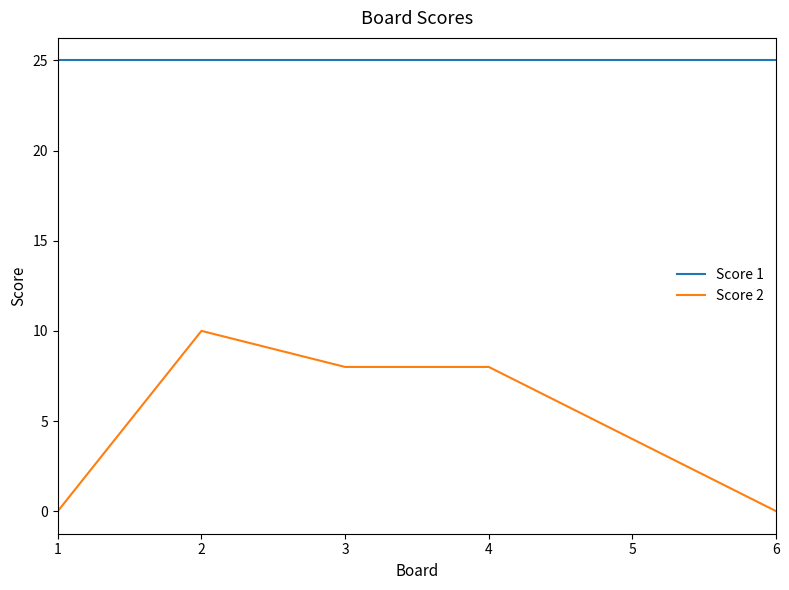

True or false: Score 2 and Score 1 intersect in this chart.

False